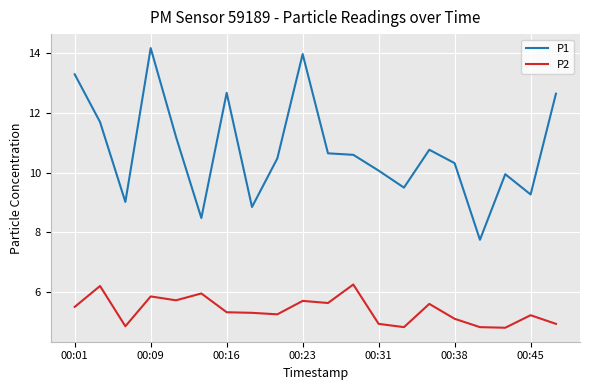

Which series has the largest total across all categories?

P1